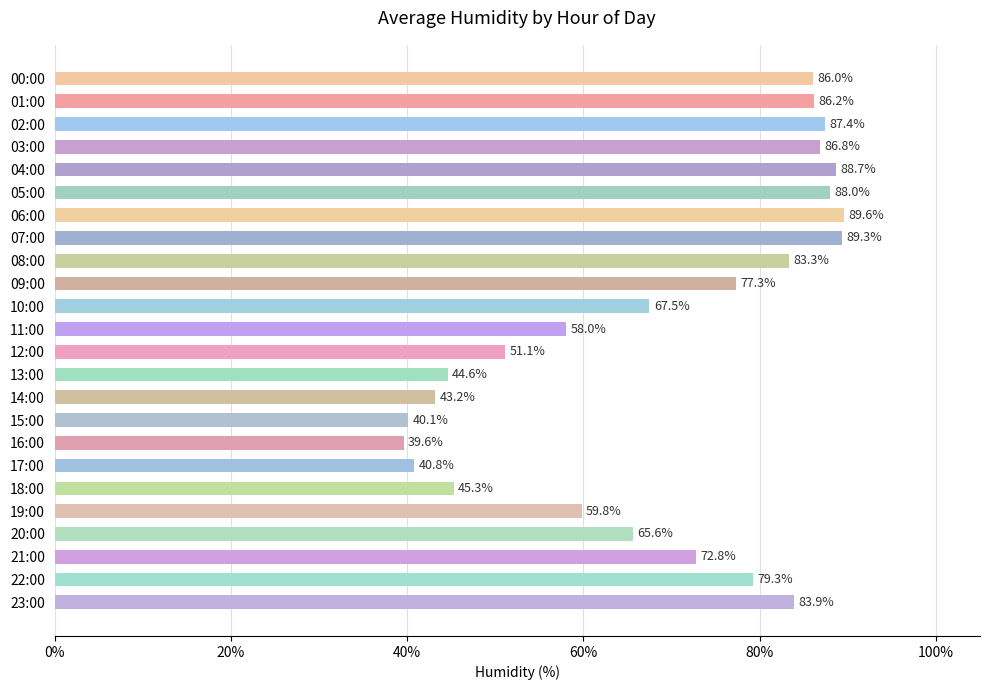

True or false: the data shows 38.6 at 10:00.

False